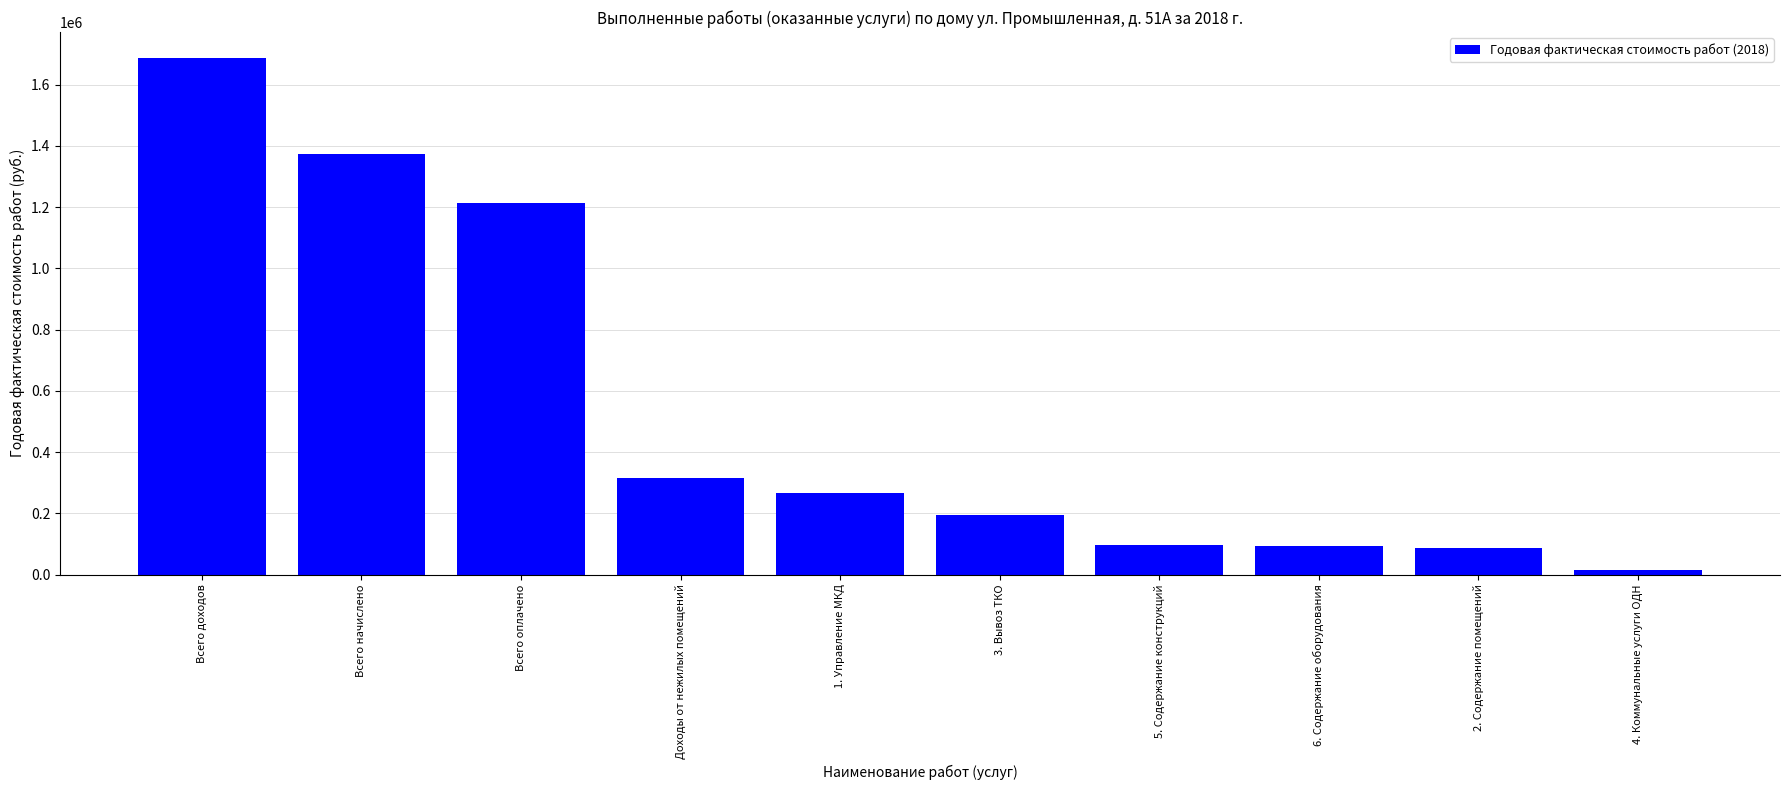

Which has a higher value, 5. Содержание конструкций or Доходы от нежилых помещений?

Доходы от нежилых помещений